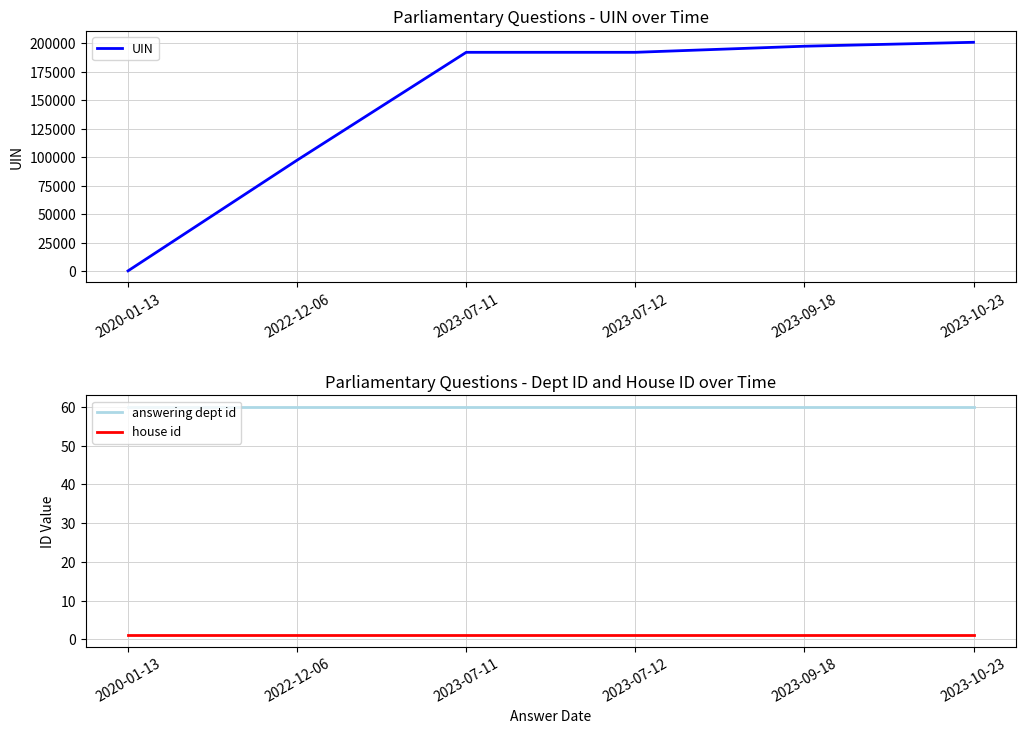

True or false: answering dept id has more than 1 interior local peaks.

False